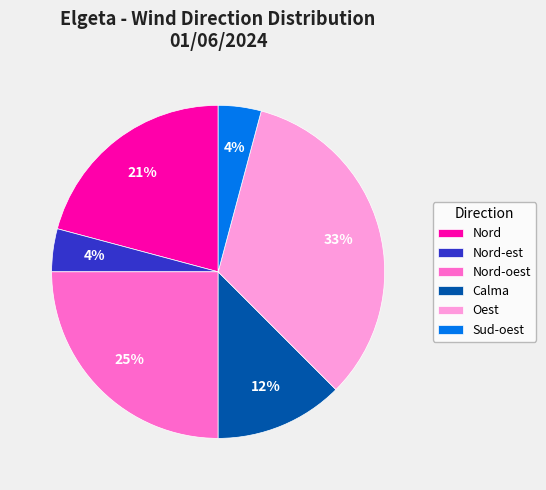

What is the largest slice in the pie chart?

Oest